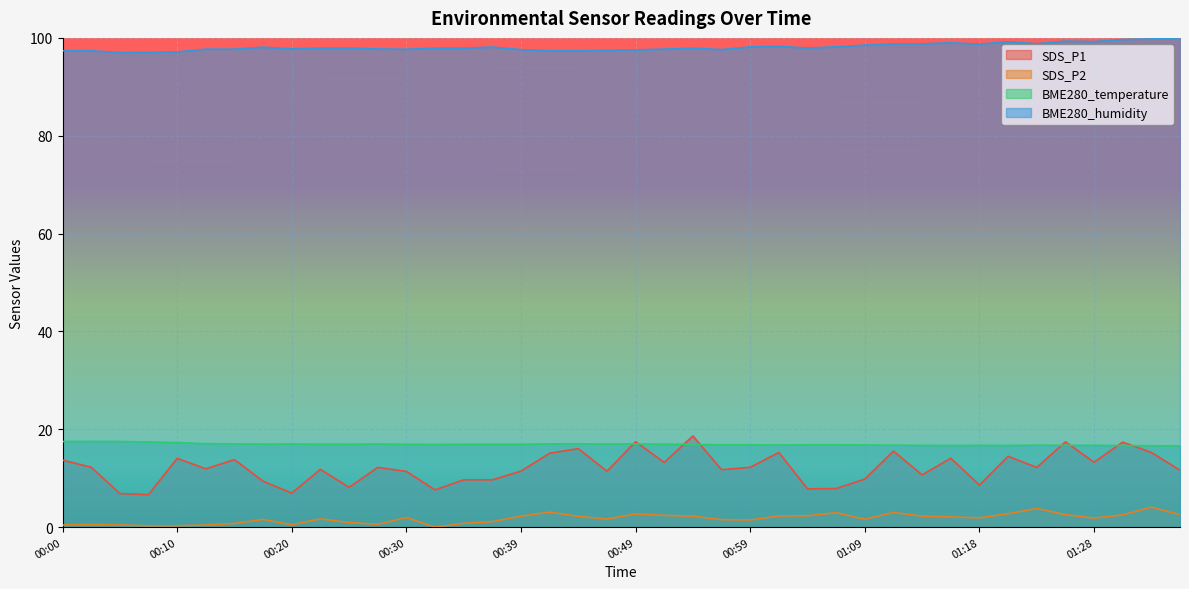

Between 00:54 and 01:26, which is larger?

00:54